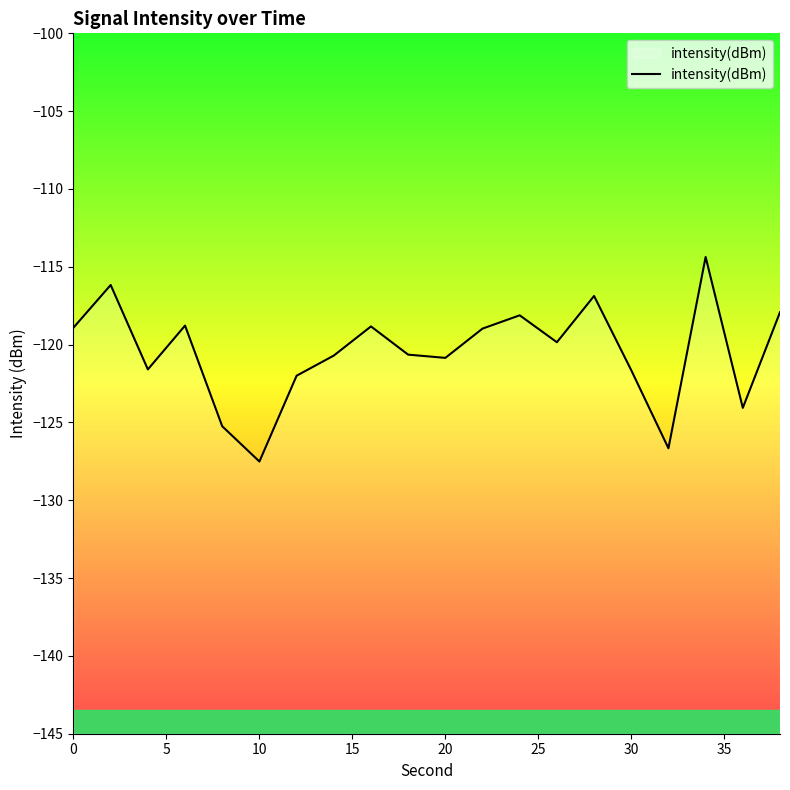

What is the difference between the maximum and minimum values?

13.1